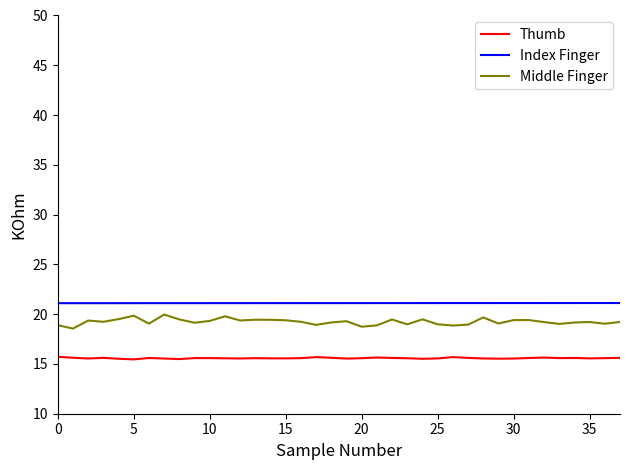

True or false: Middle Finger and Index Finger cross at least once.

False